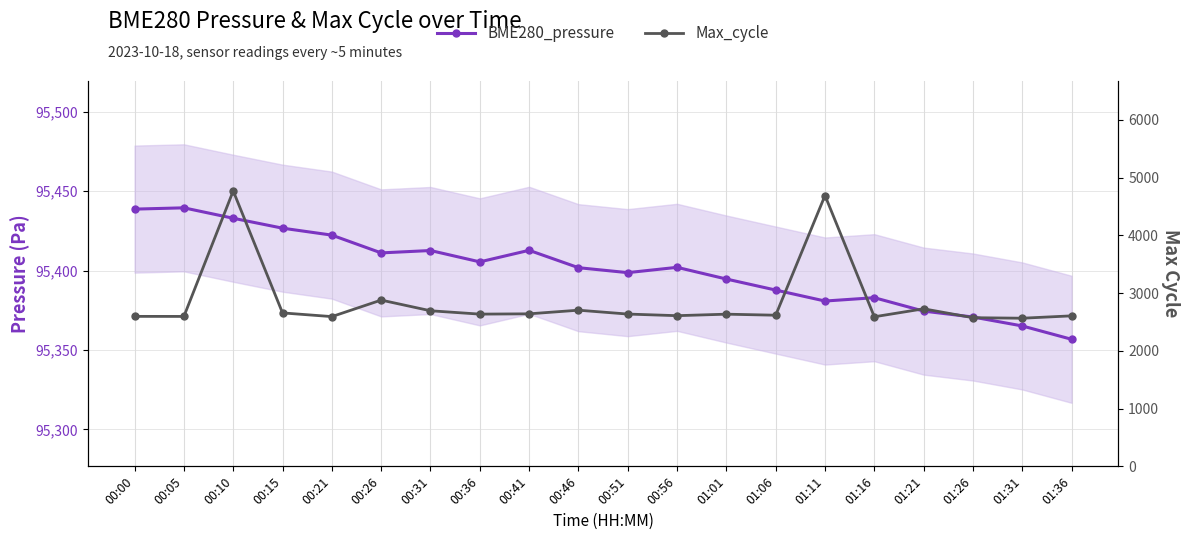

True or false: Max_cycle and BME280_pressure intersect in this chart.

False